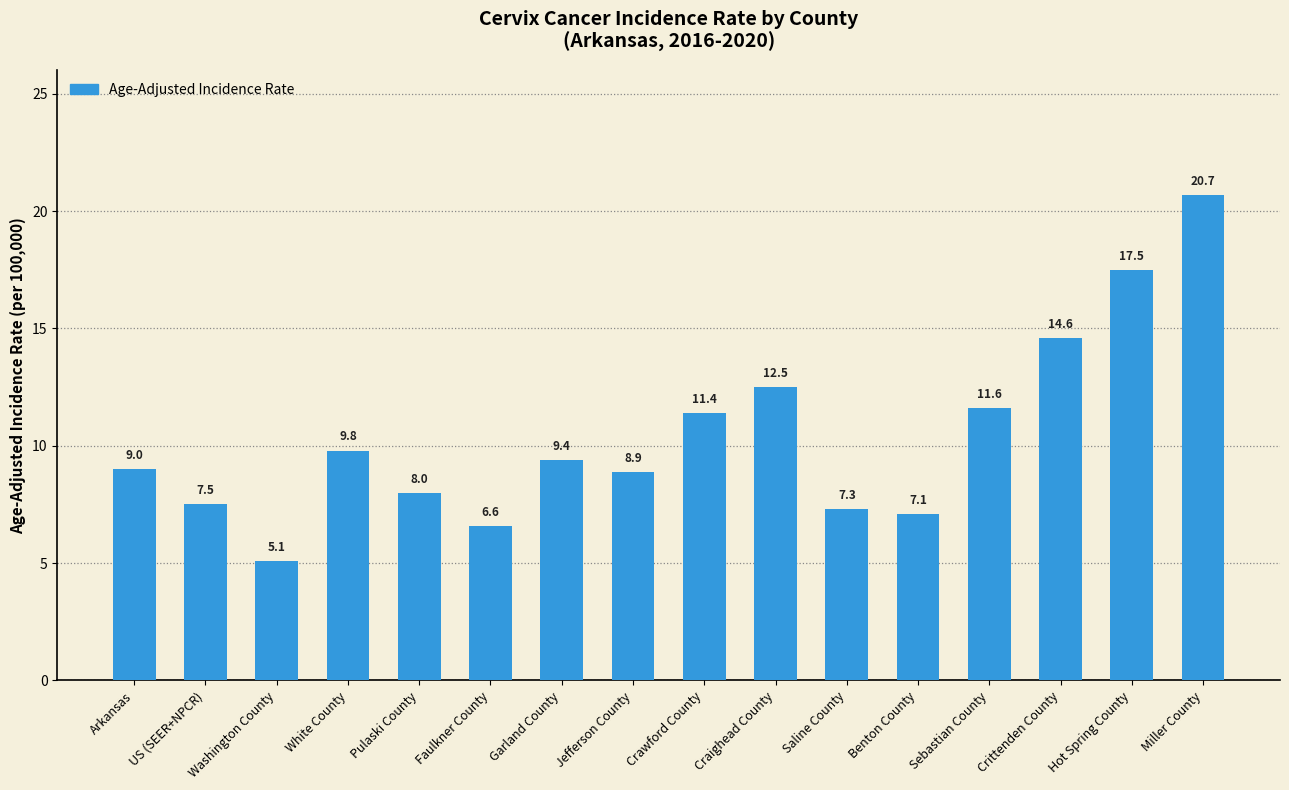

What is the sum of the values at Crittenden County and Garland County?

24.0